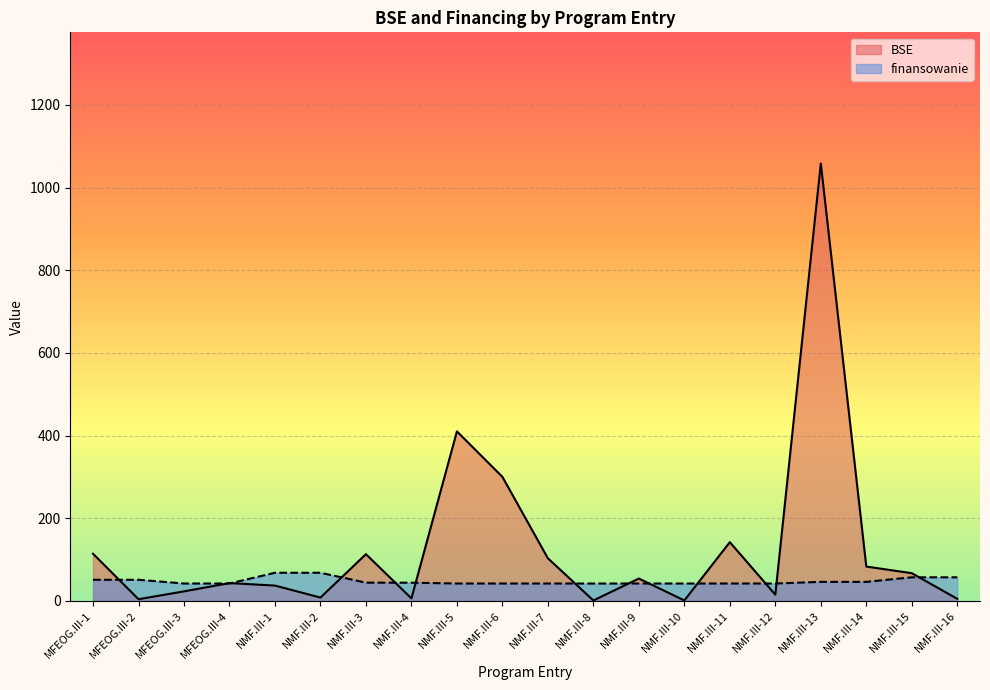

At which category does the chart reach its minimum across all series?

NMF.III-8